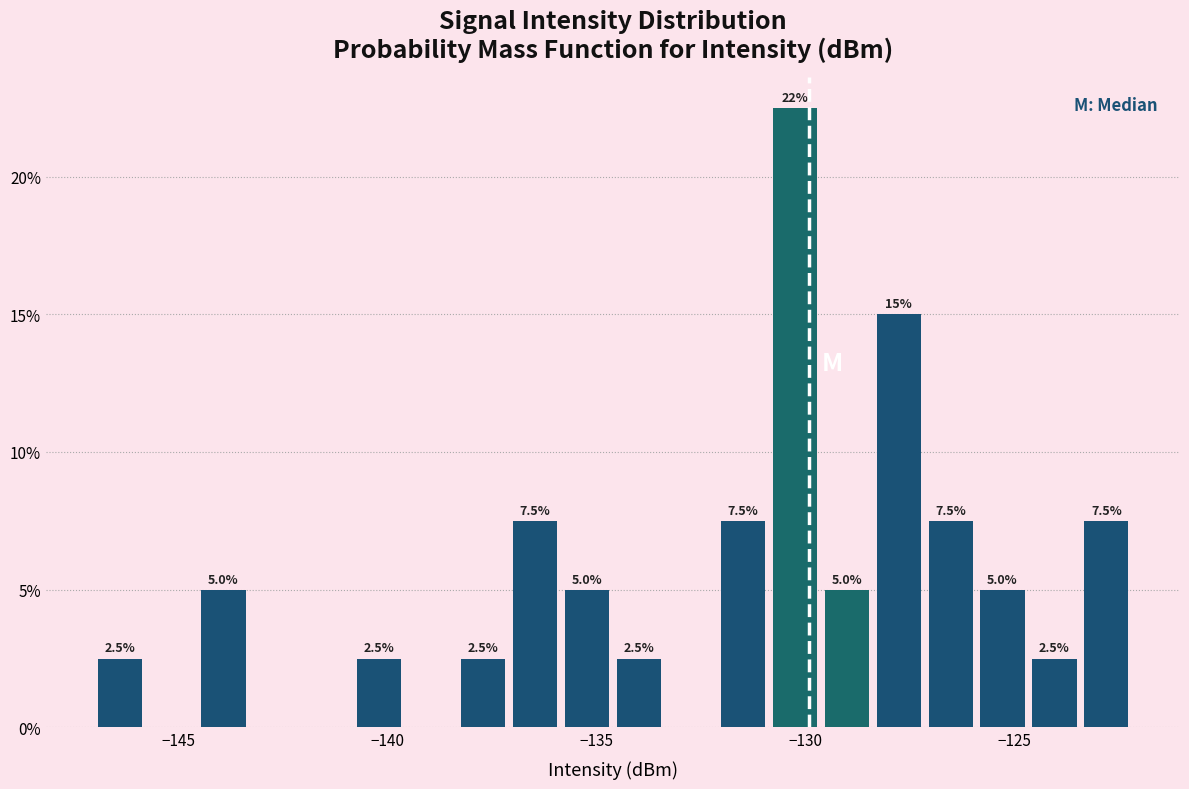

Around what value on the x-axis is the tallest bar? Give the approximate position of its centre, as read against the axis.

-130.5